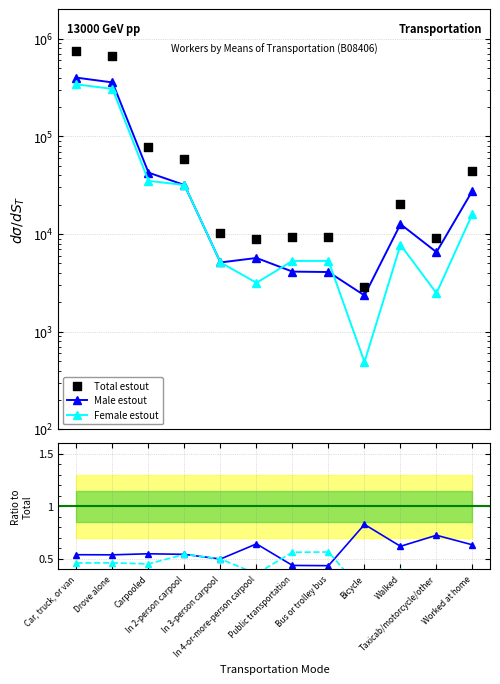

What are all the series names shown in the legend?

Total estout, Male estout, Female estout